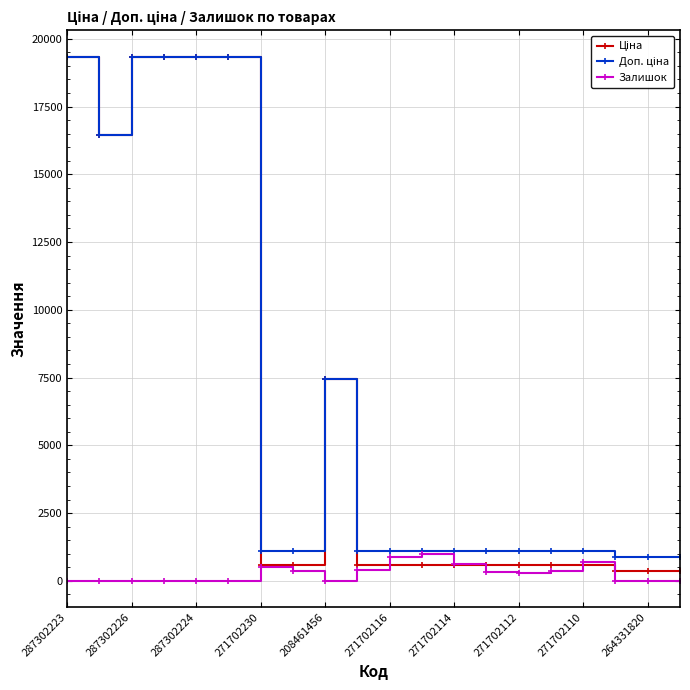

What is the value of the Залишок point at the 7th from the left?

516.0